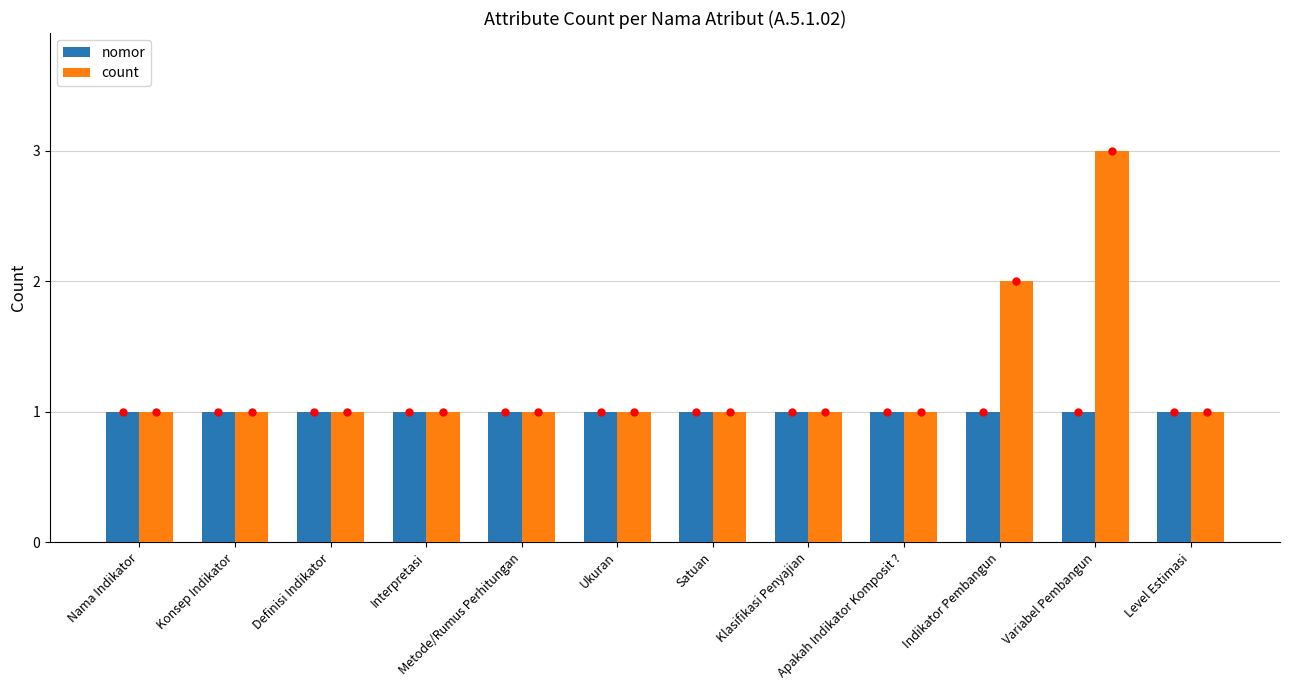

What is the label of the 7th bar from the right?

Ukuran